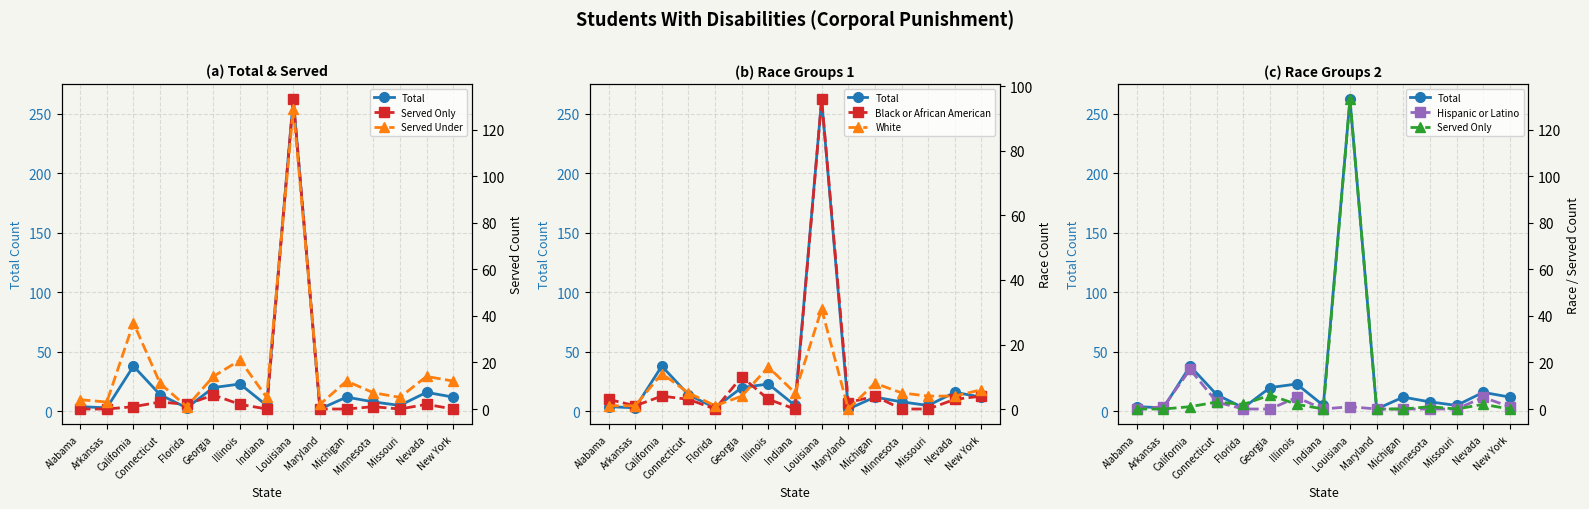

List the series in order of their peak value, lowest first.

Hispanic or Latino, White, Black or African American, Served Under, Served Only, Total